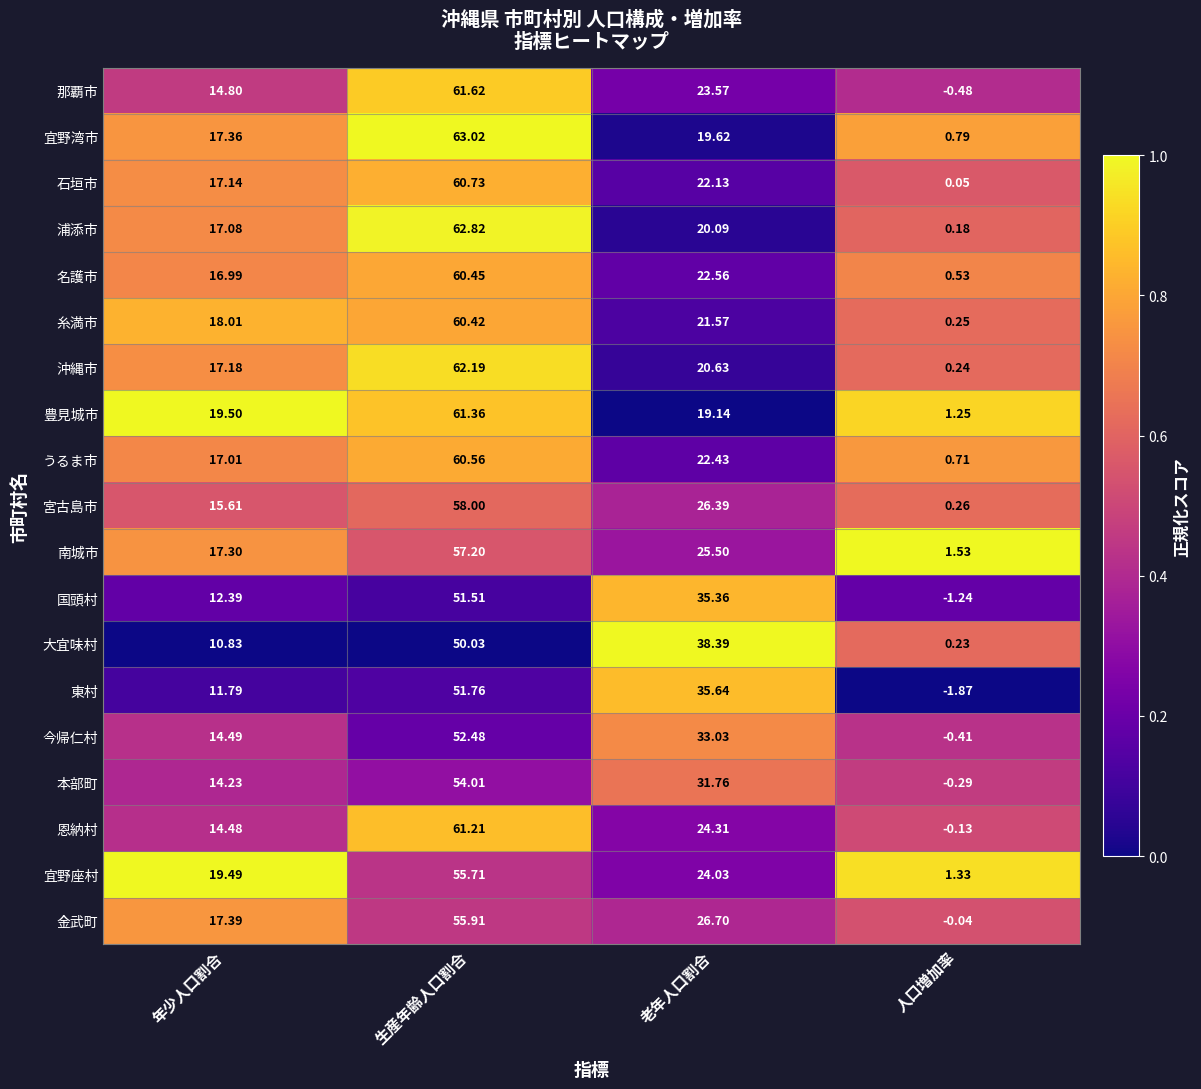

At which label does 金武町 first exceed 26?

生産年齢人口割合